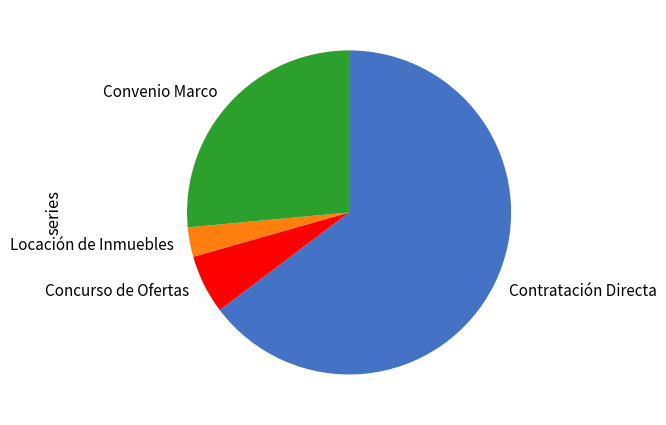

Combined, do Contratación Directa and Convenio Marco account for over 50%?

Yes